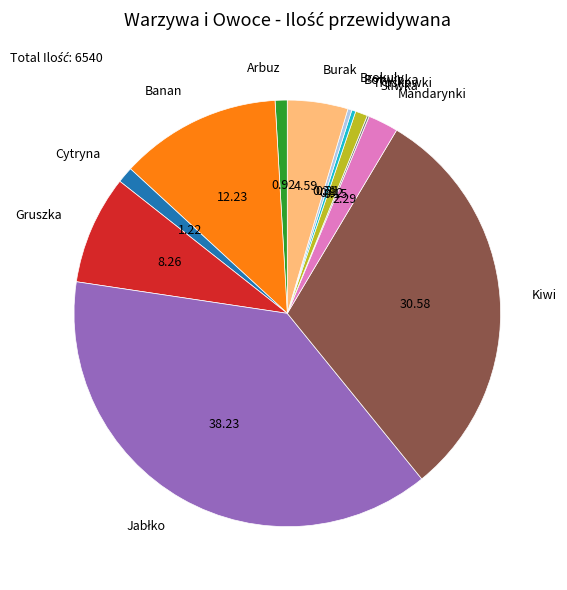

Is there any slice that represents more than half of the pie?

No